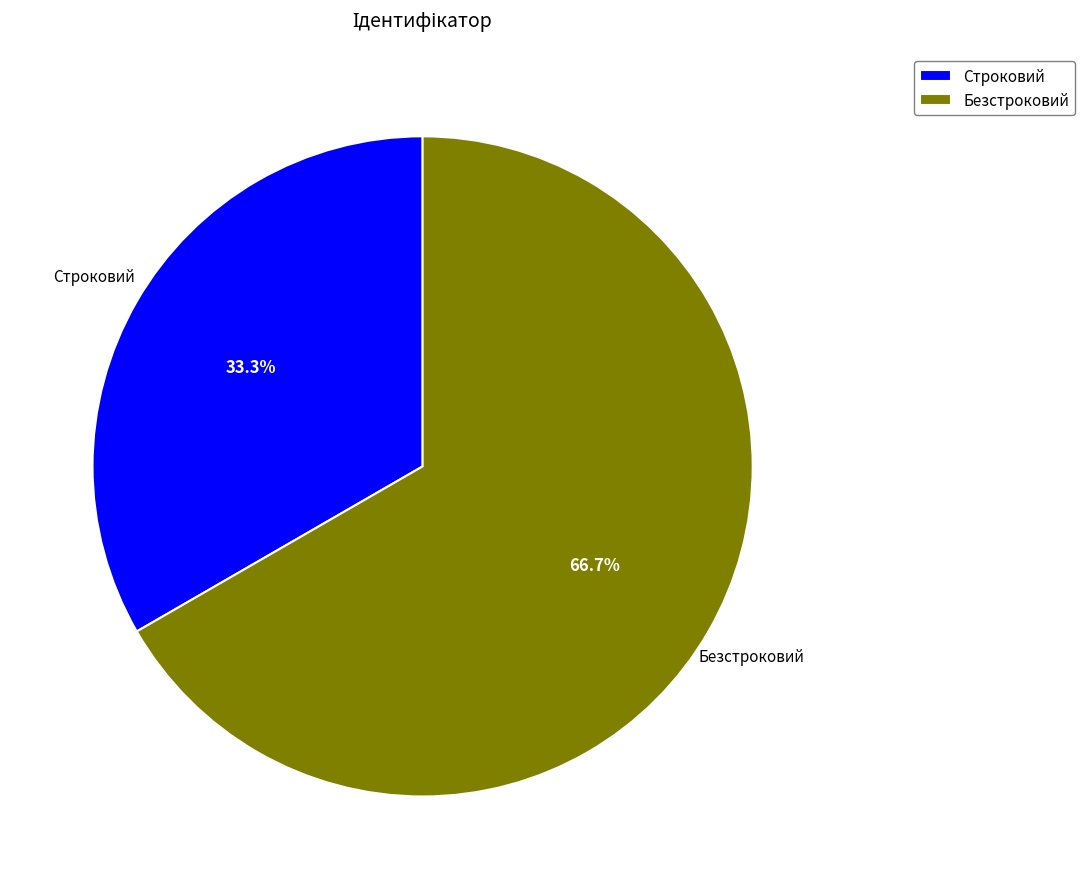

Which slice represents more than half of the pie?

Безстроковий